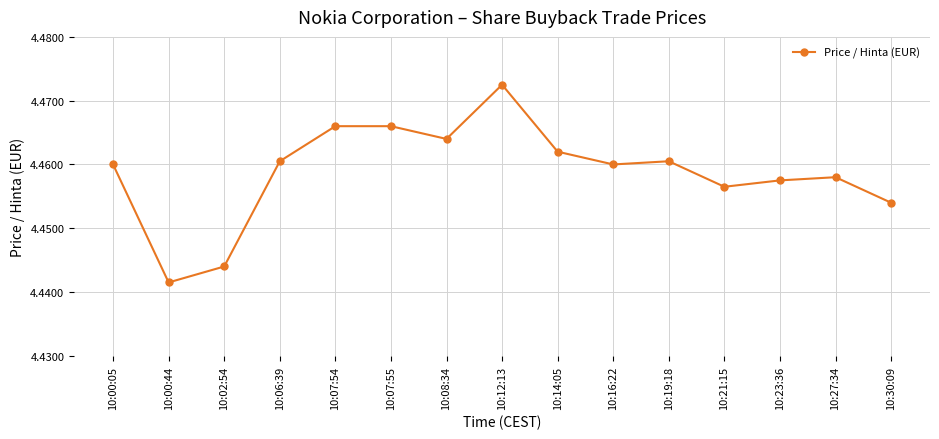

How many interior local valleys (lower than both neighbors) does the data have?

4